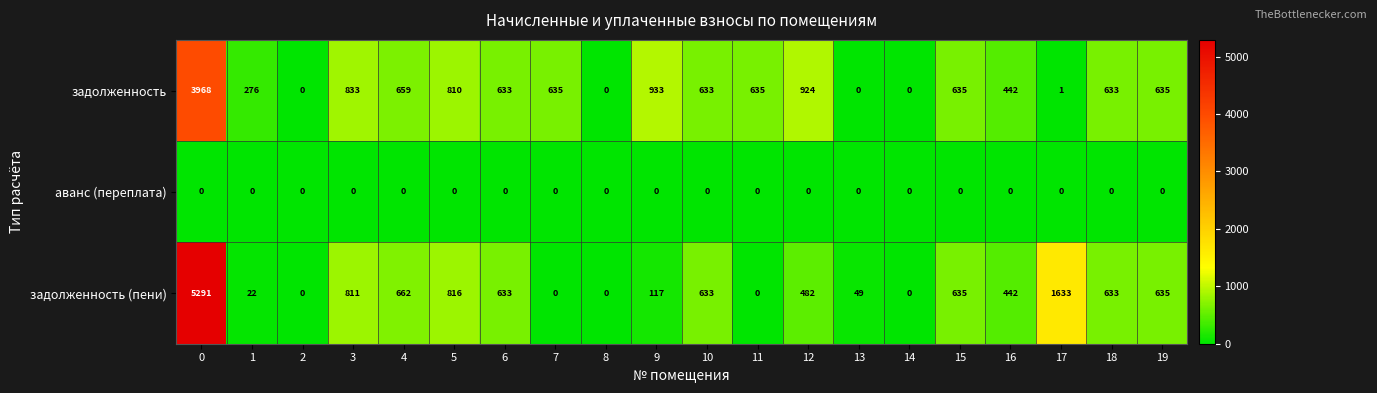

What is the total value across all series at 4?

1321